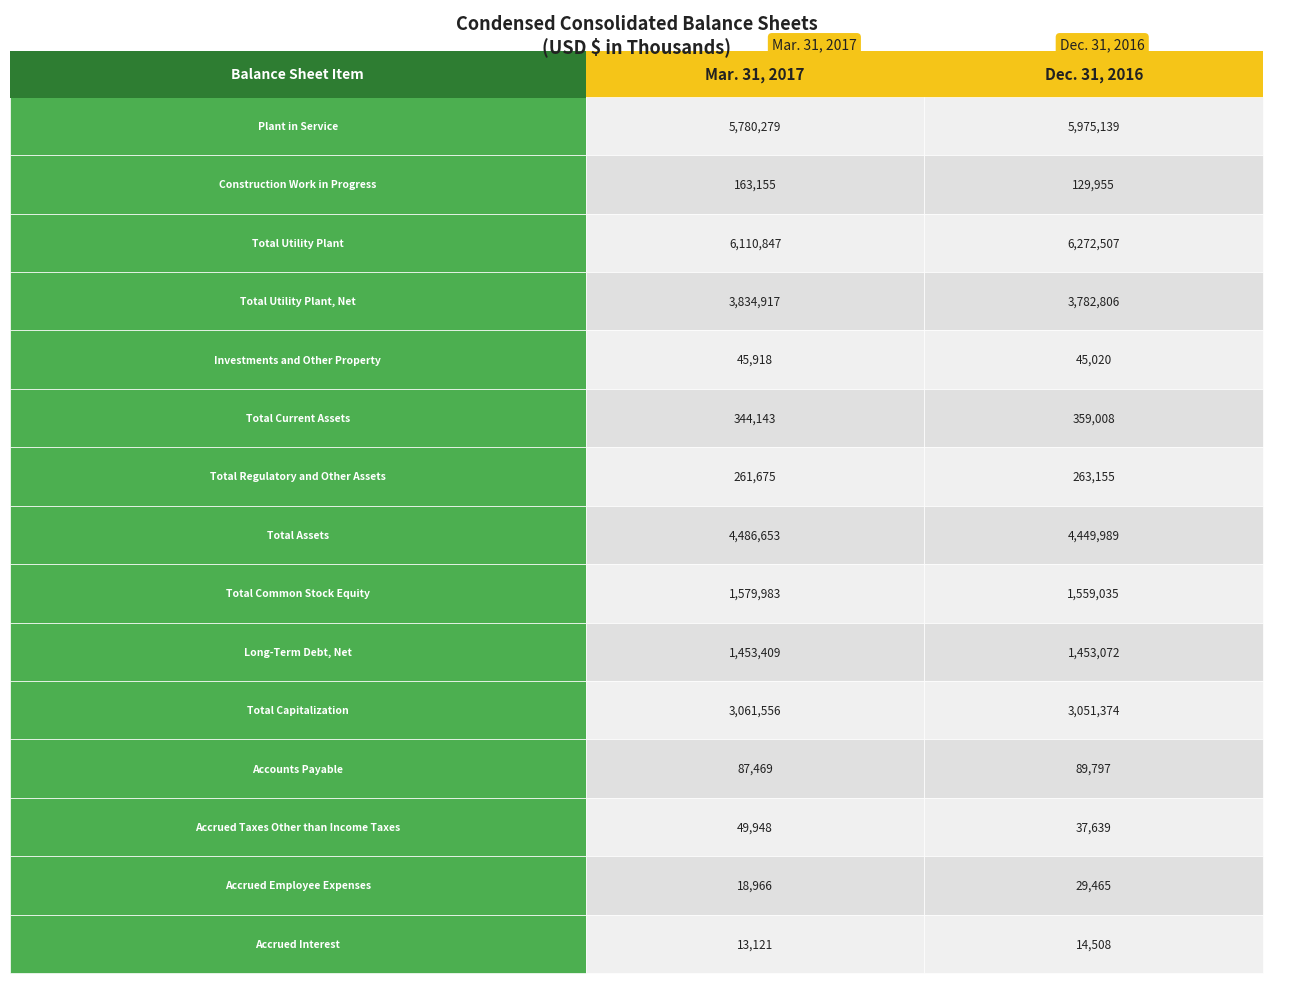

The value of Dec. 31, 2016 at Total Current Assets is 359008. True or false?

True